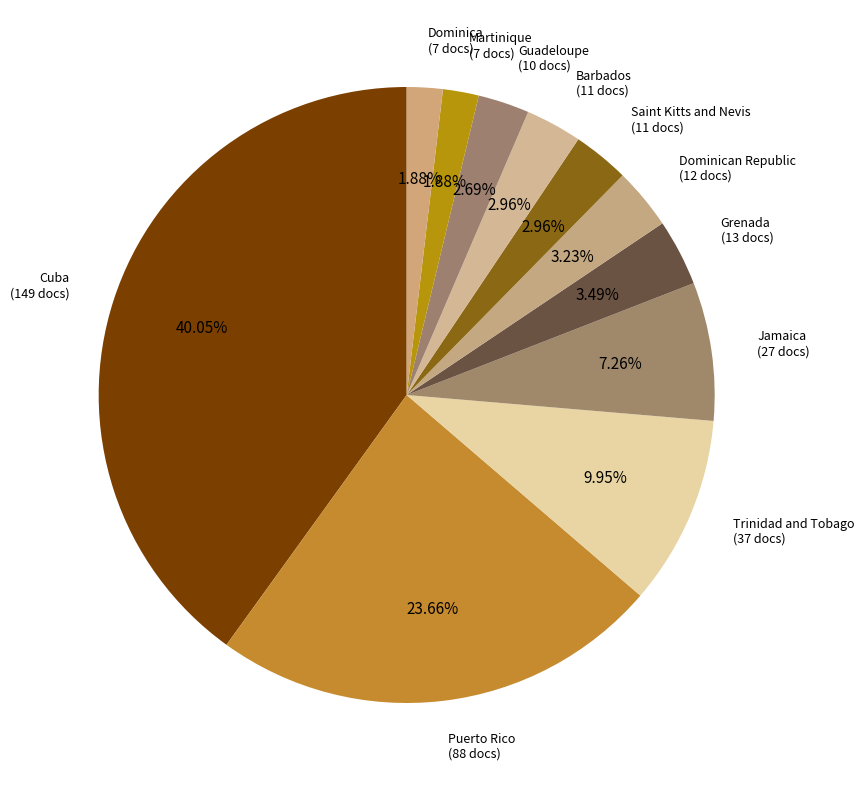

Does any single category account for the majority?

No